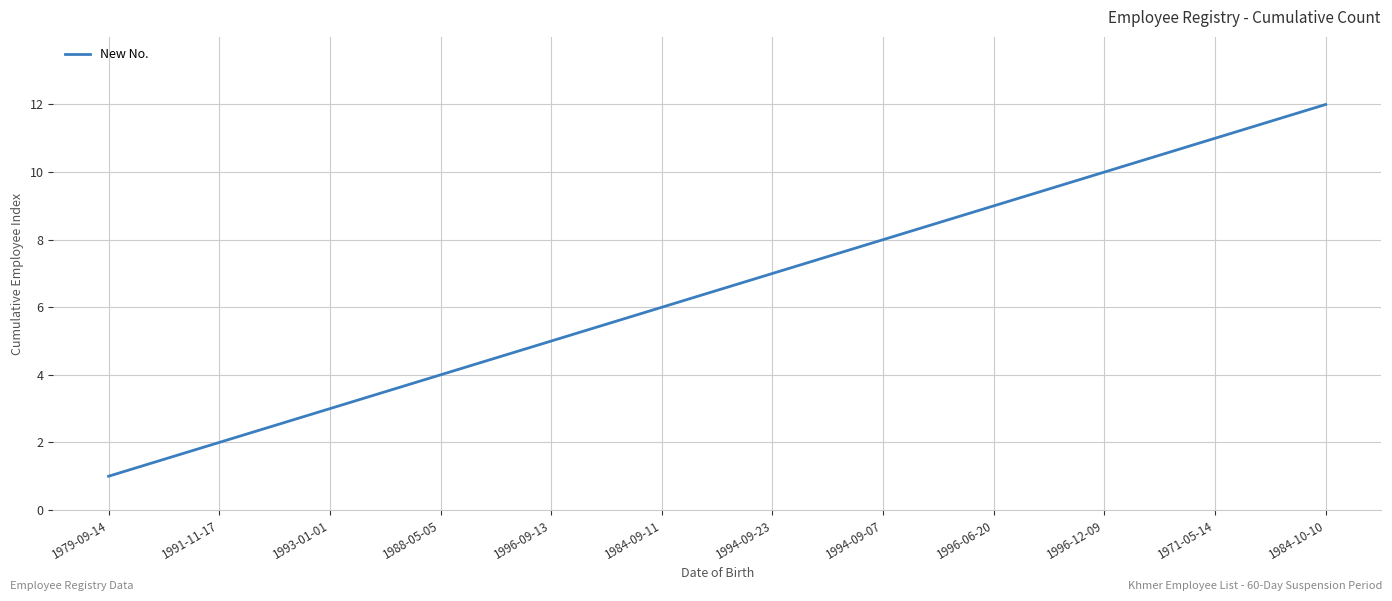

Between 1993-01-01 and 1994-09-23, which is larger?

1994-09-23